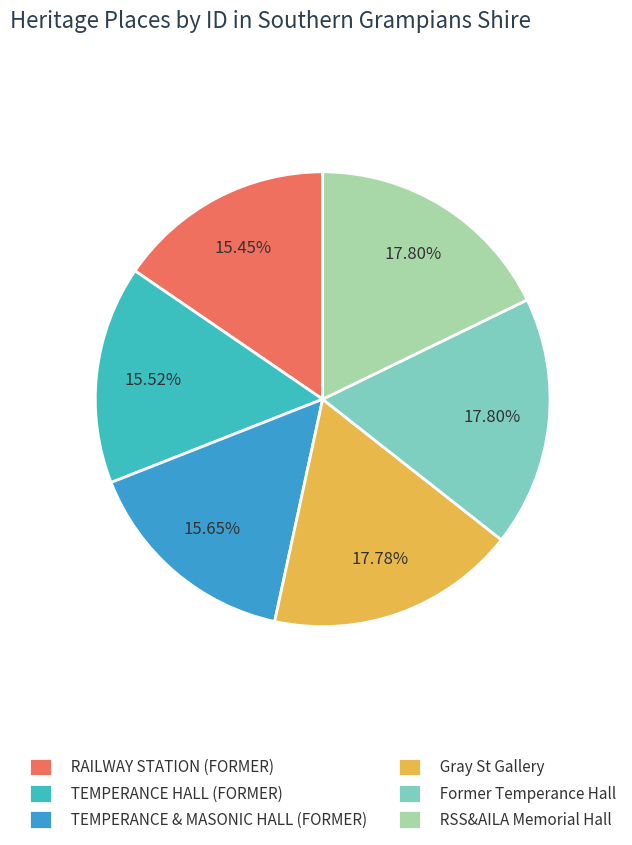

Does any single category account for the majority?

No